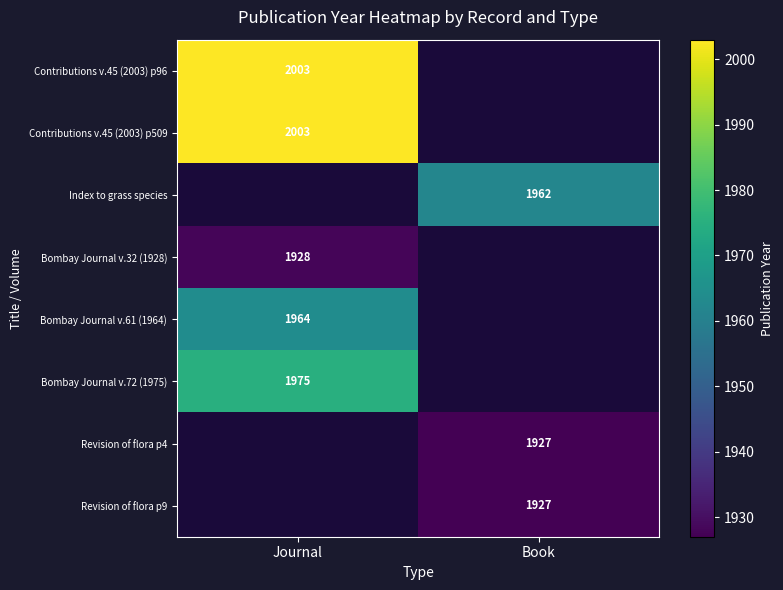

What is the spread (max minus min) of values at Journal?

75.0